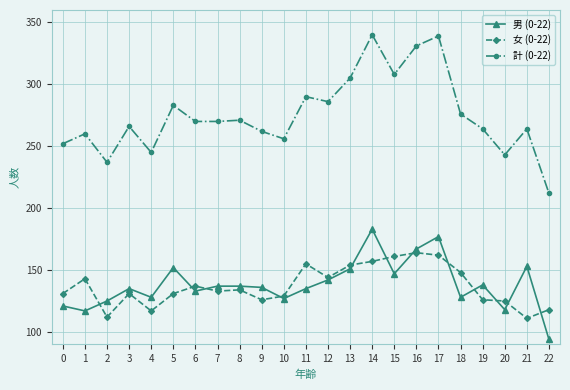

At 9, list the series in order from largest to smallest.

計 (0-22), 男 (0-22), 女 (0-22)